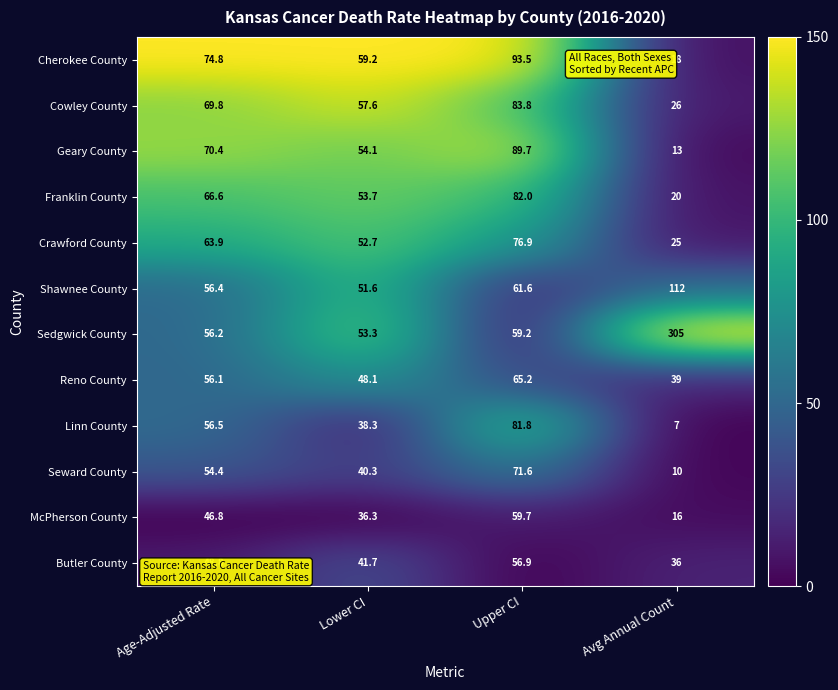

Which label corresponds to the largest value in the chart?

Avg Annual Count